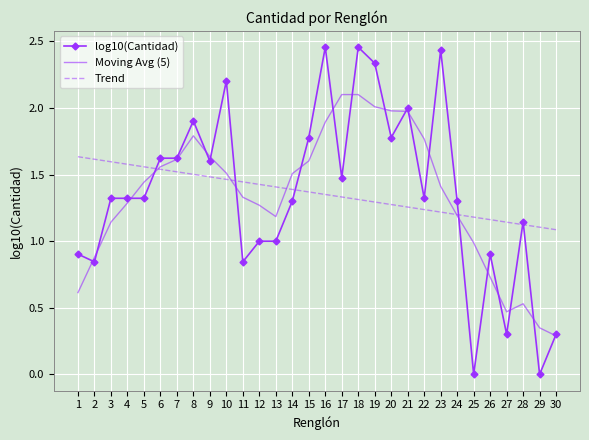

True or false: Moving Avg (5) has a value of 1.6 at 6.

True